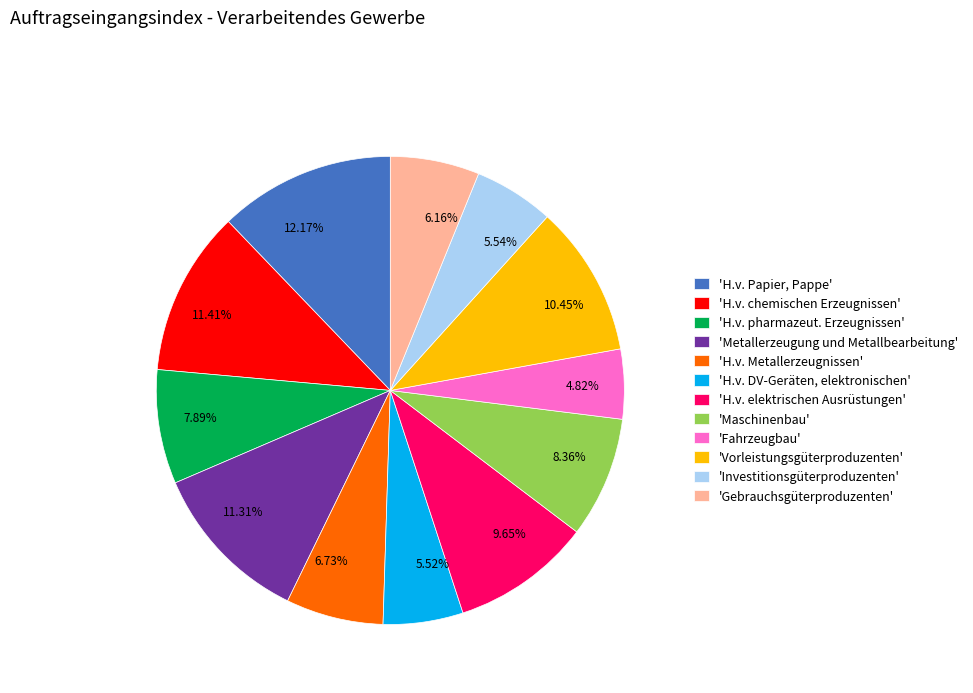

Which has a higher value, 5.52% or 10.45%?

10.45%